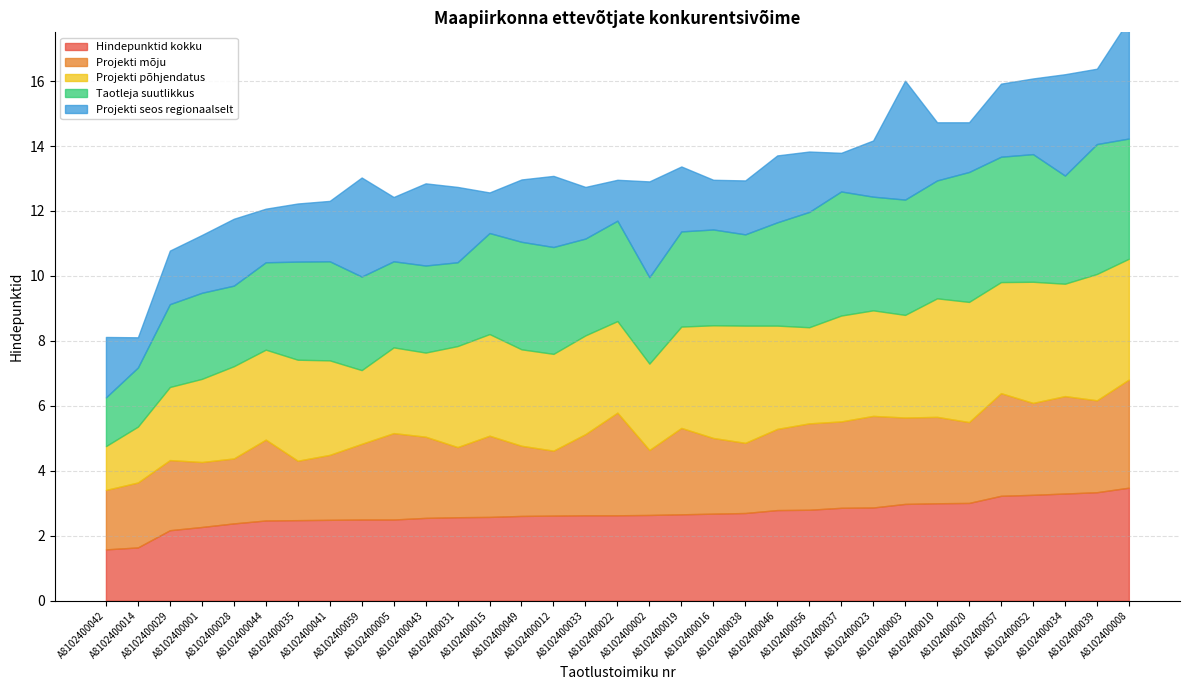

Which series has the largest total across all categories?

Taotleja suutlikkus